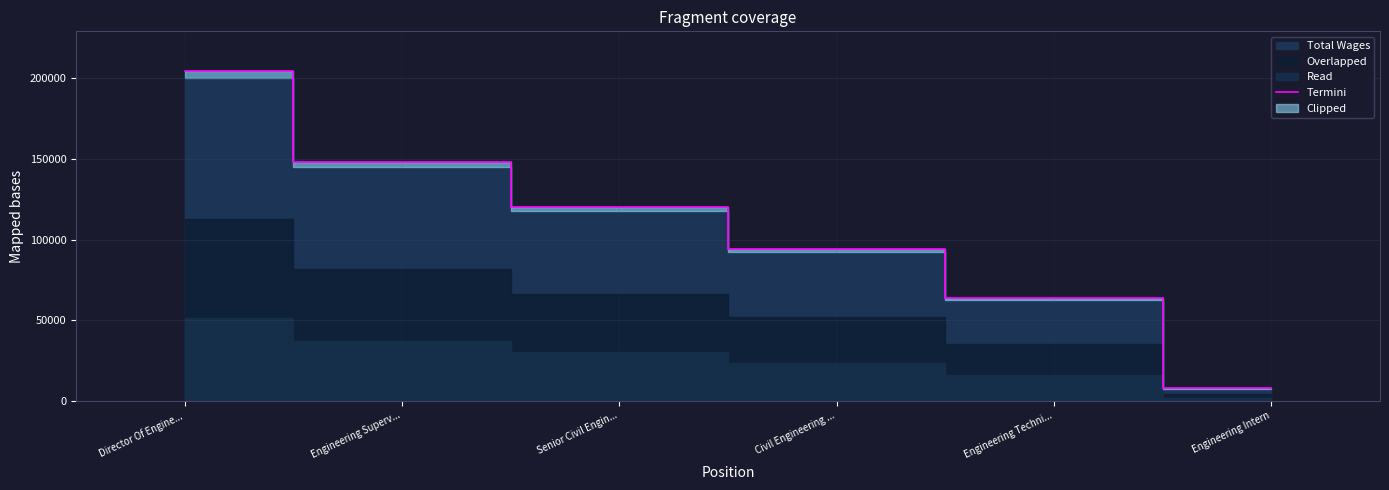

Does the chart have visible grid lines?

Yes